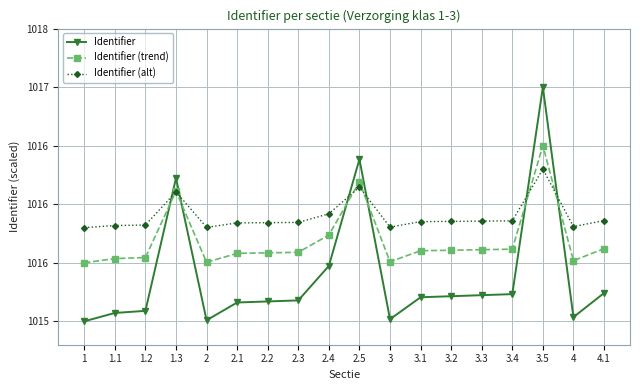

What are all the series names shown in the legend?

Identifier, Identifier (trend), Identifier (alt)